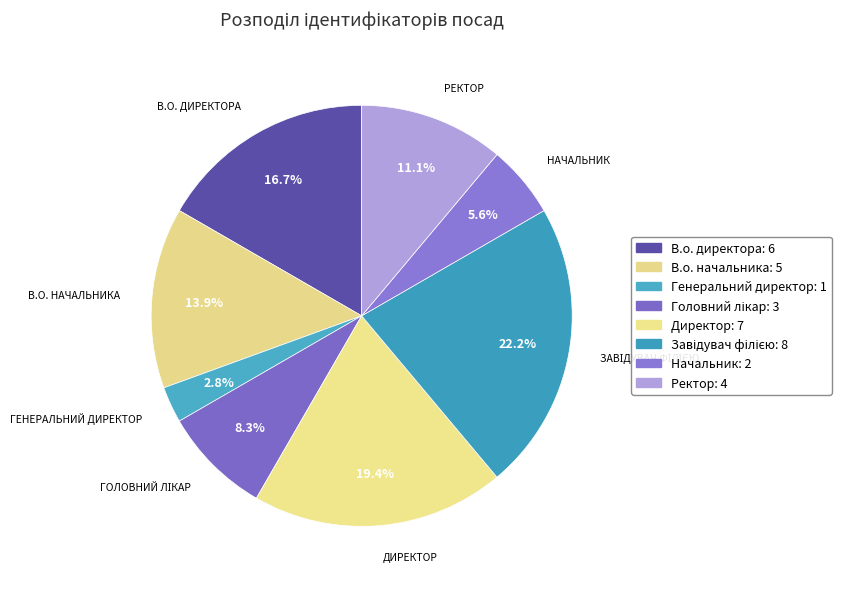

Combined, do Завідувач філією and Ректор account for over 50%?

No